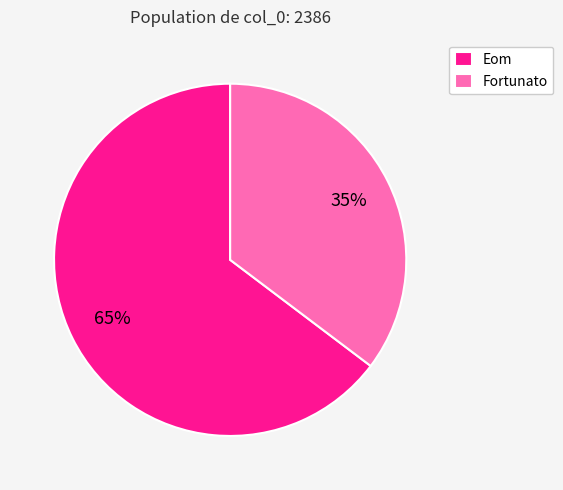

Which slice represents more than half of the pie?

Eom